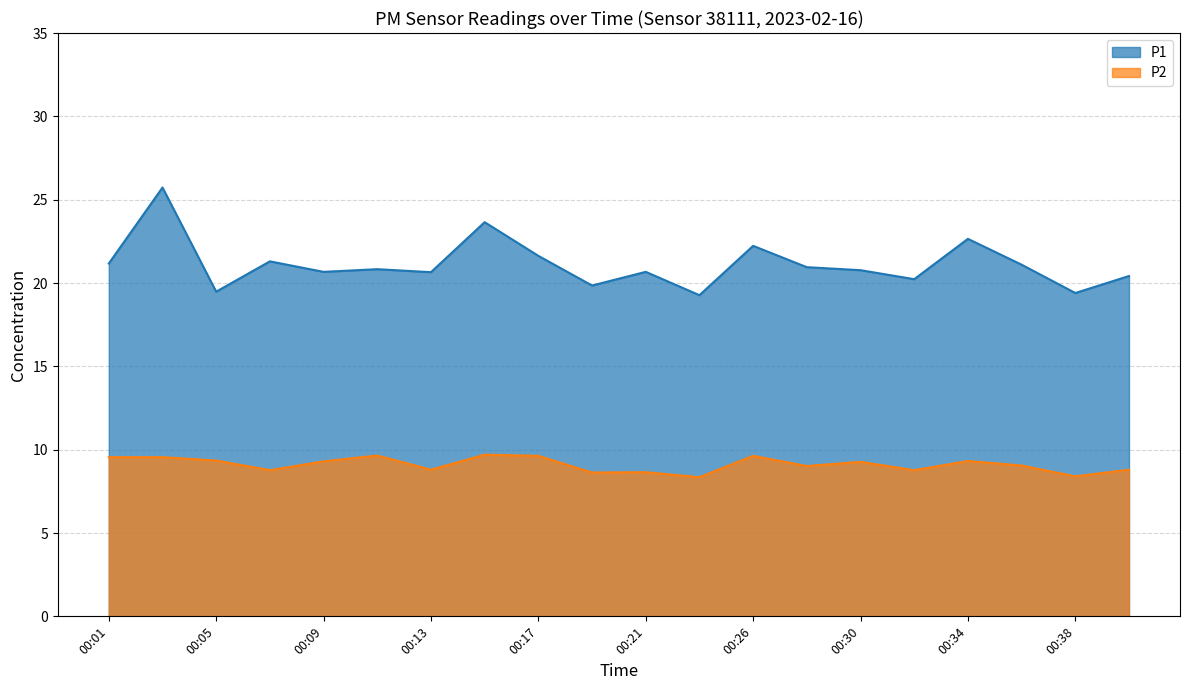

At which category does P2 reach its first local valley?

00:07